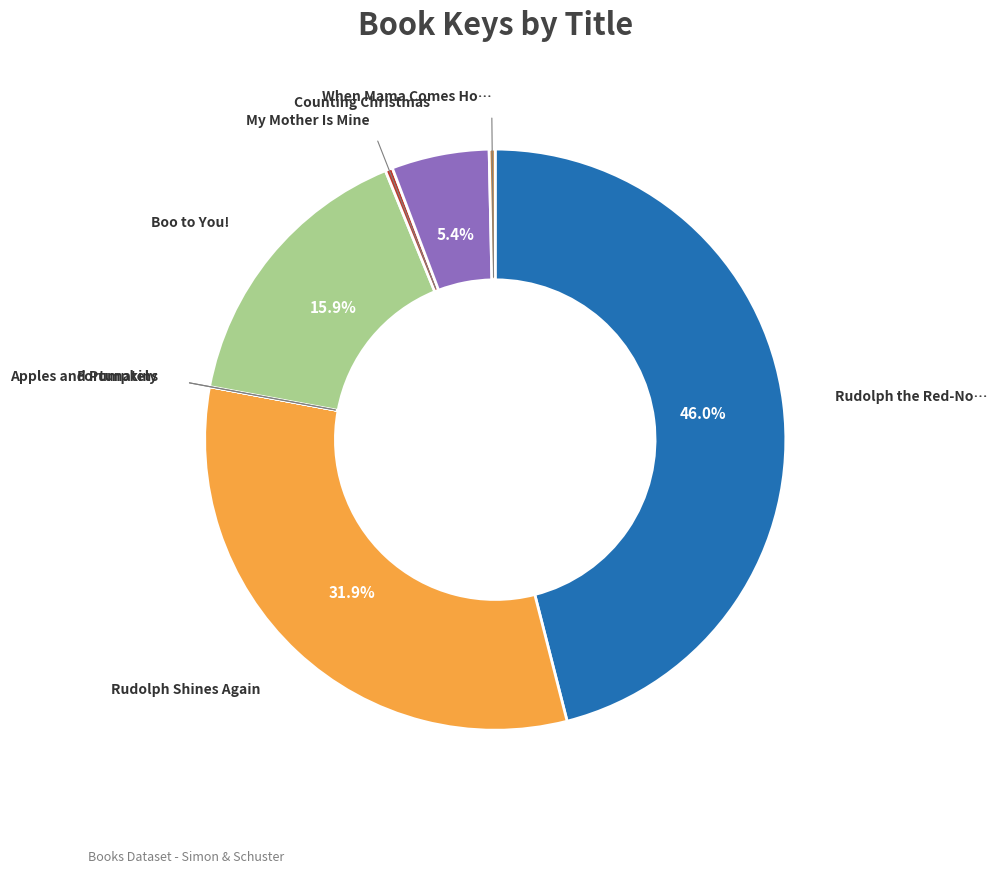

Is there a majority slice in this chart?

No